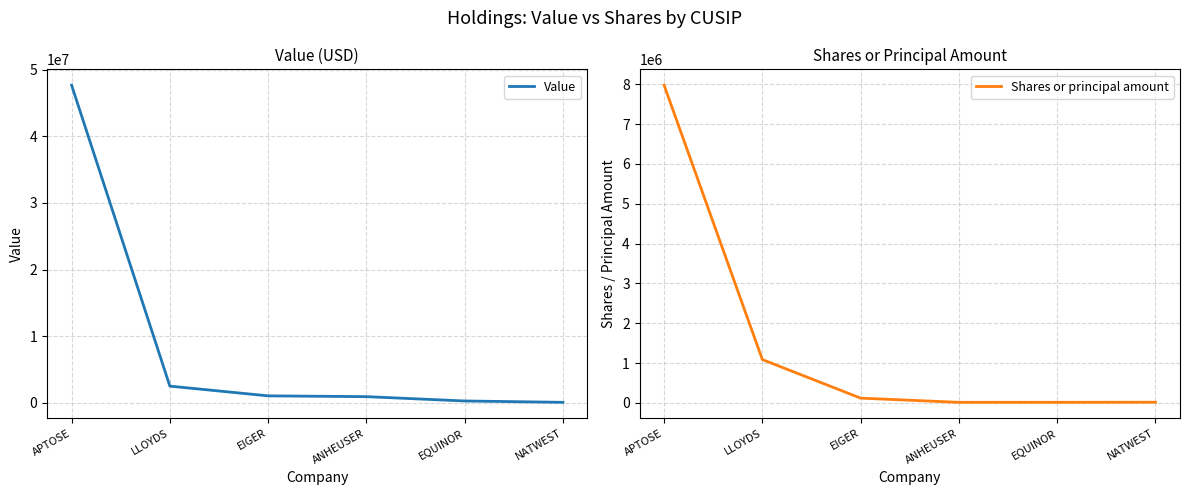

Which category has the highest value in the Shares or principal amount series?

APTOSE